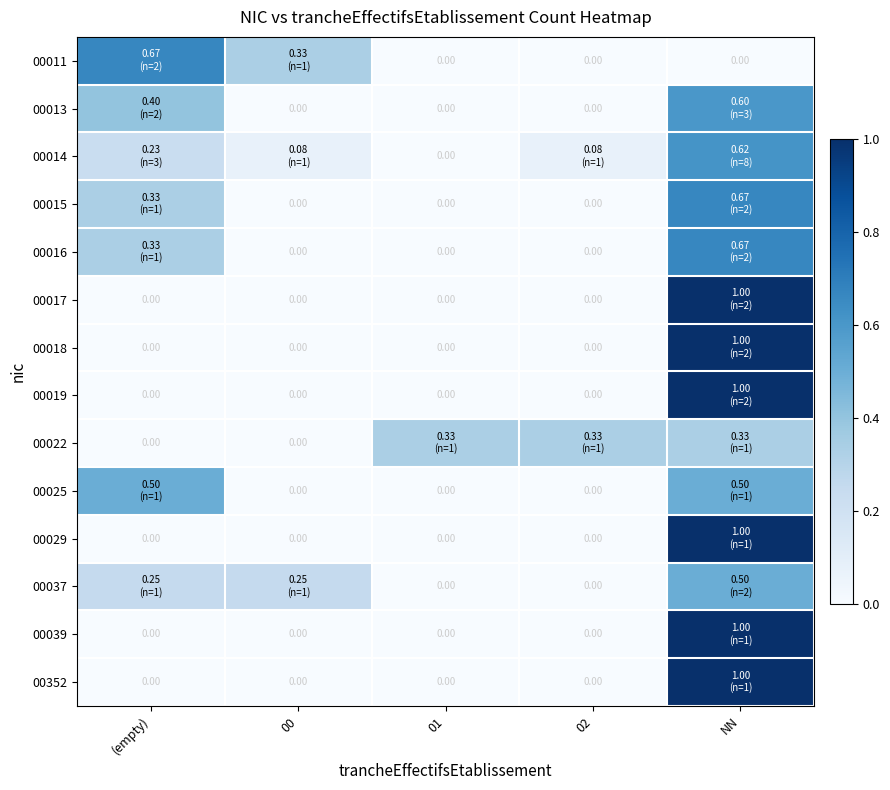

Which series has the largest range (max minus min)?

00017